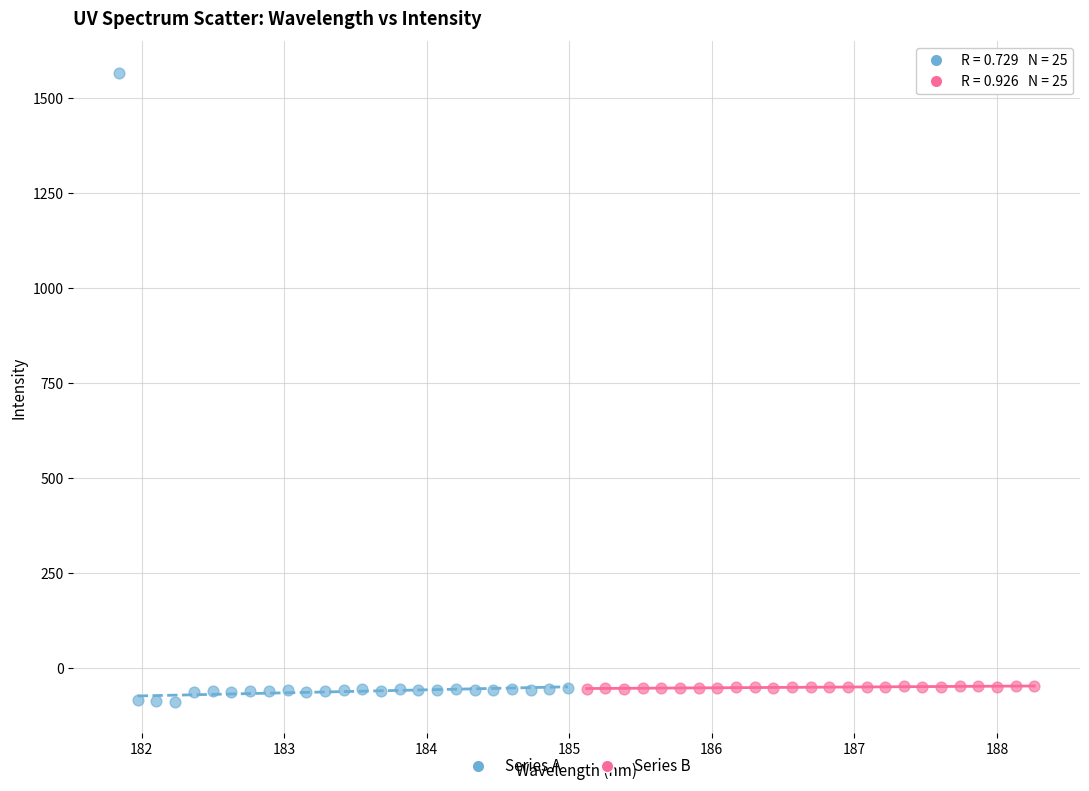

Which series has the largest Y range (max minus min)?

Series A